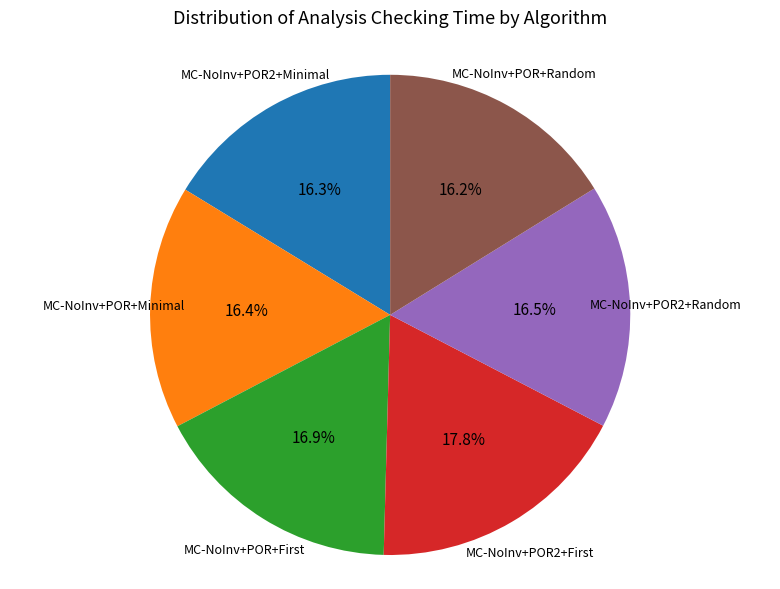

Is there any slice that represents more than half of the pie?

No